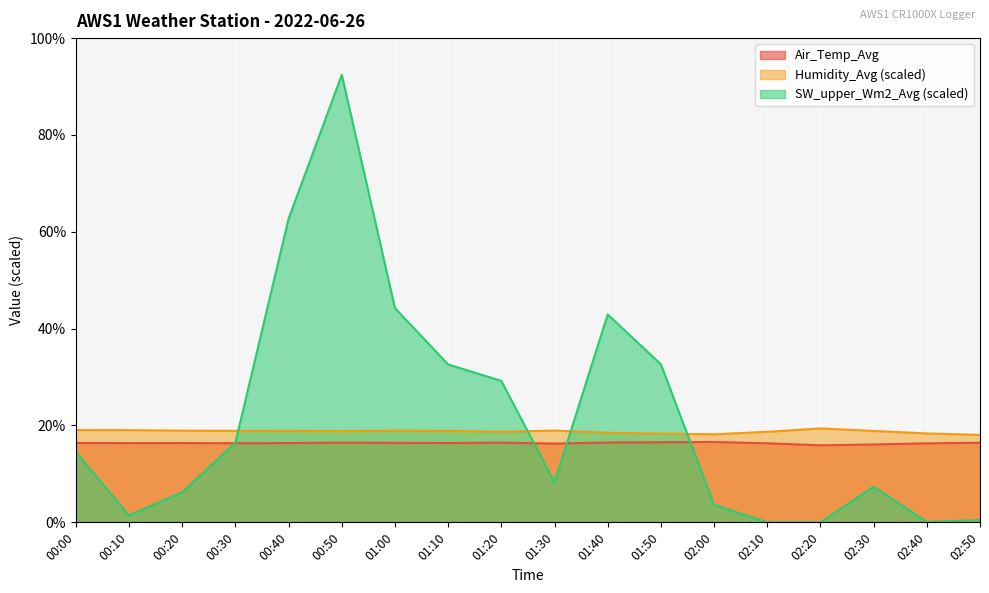

How many categories are shown in the chart?

18